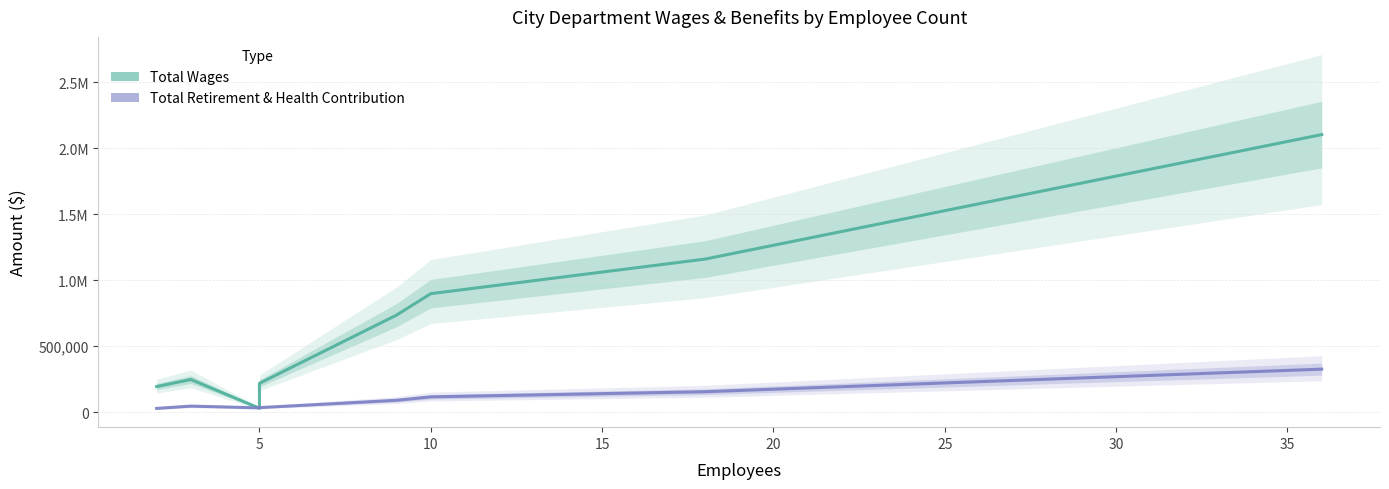

What are all the series names shown in the legend?

Total Wages, Total Retirement & Health Contribution